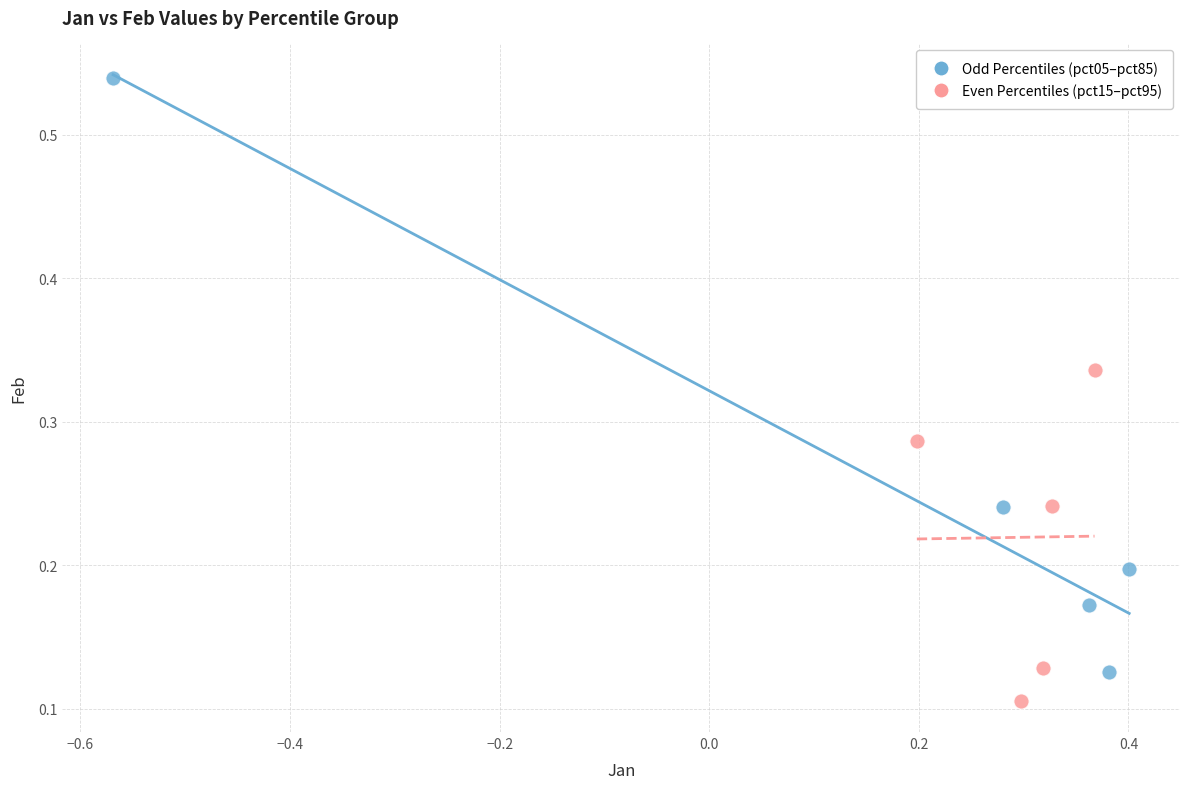

Which series has the widest spread of Y values?

Odd Percentiles (pct05–pct85)